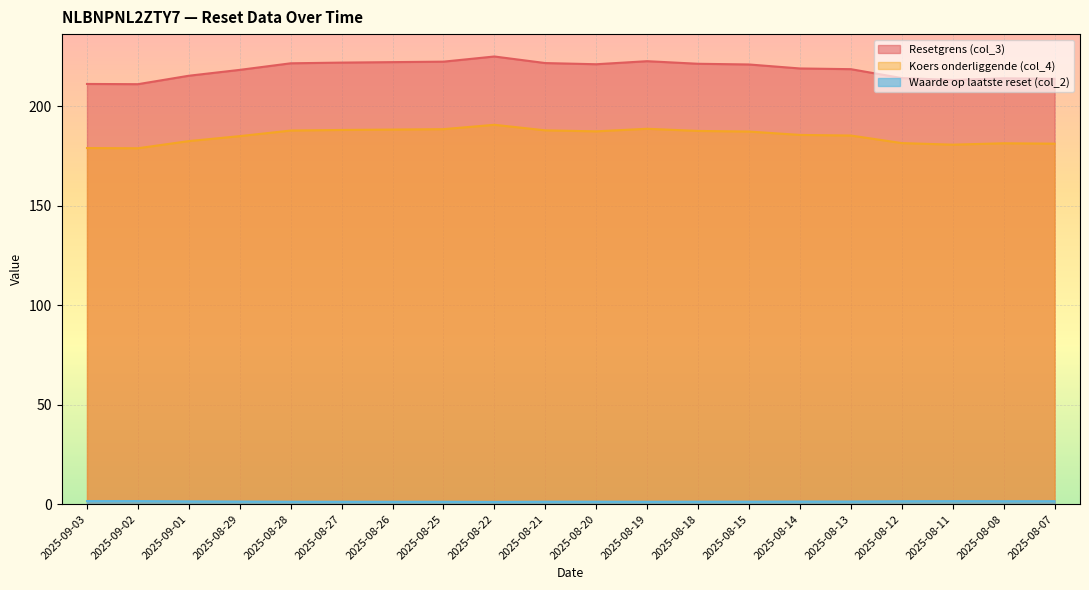

Count the Waarde op laatste reset (col_2) values in the range 1 to 2.

20